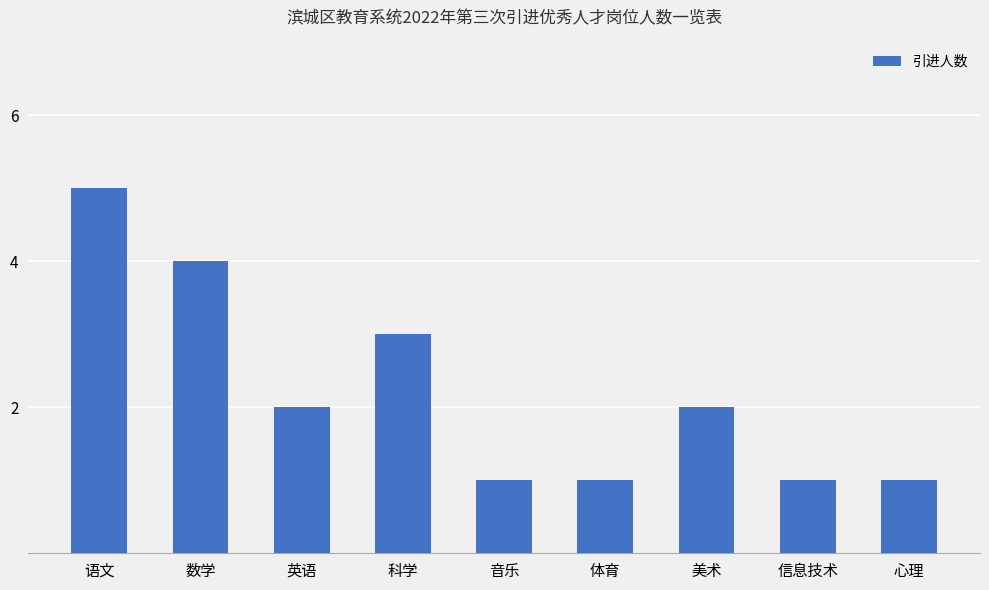

Are the bars horizontal?

No